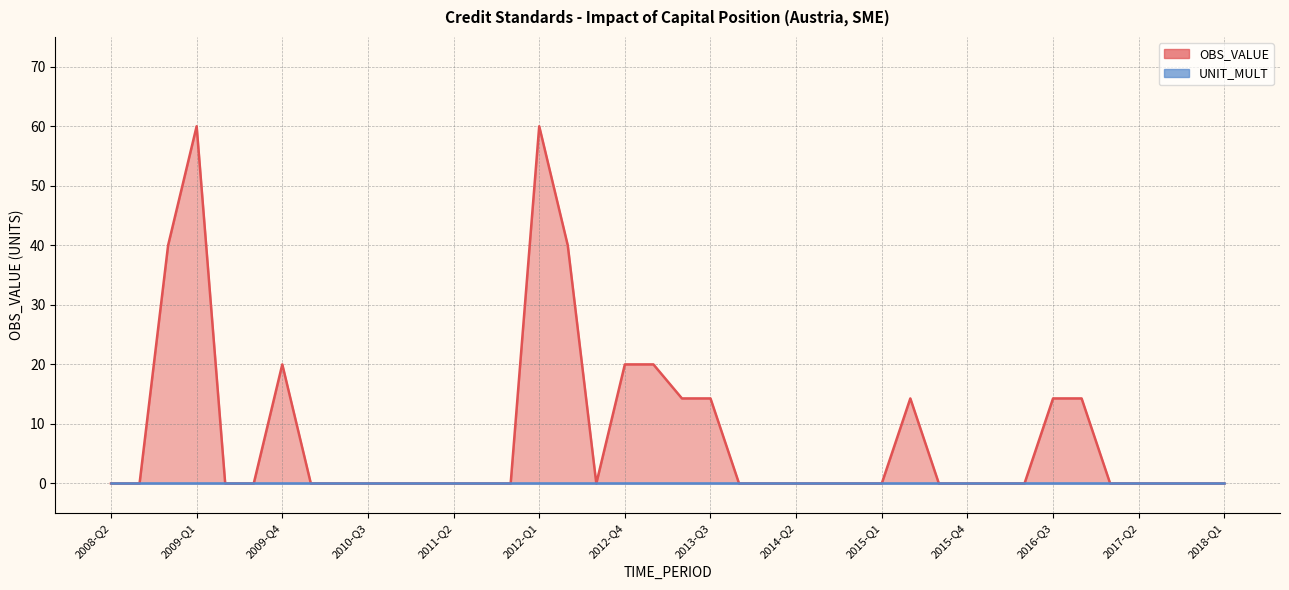

How many points are lower than both their immediate neighbors (excluding endpoints)?

1